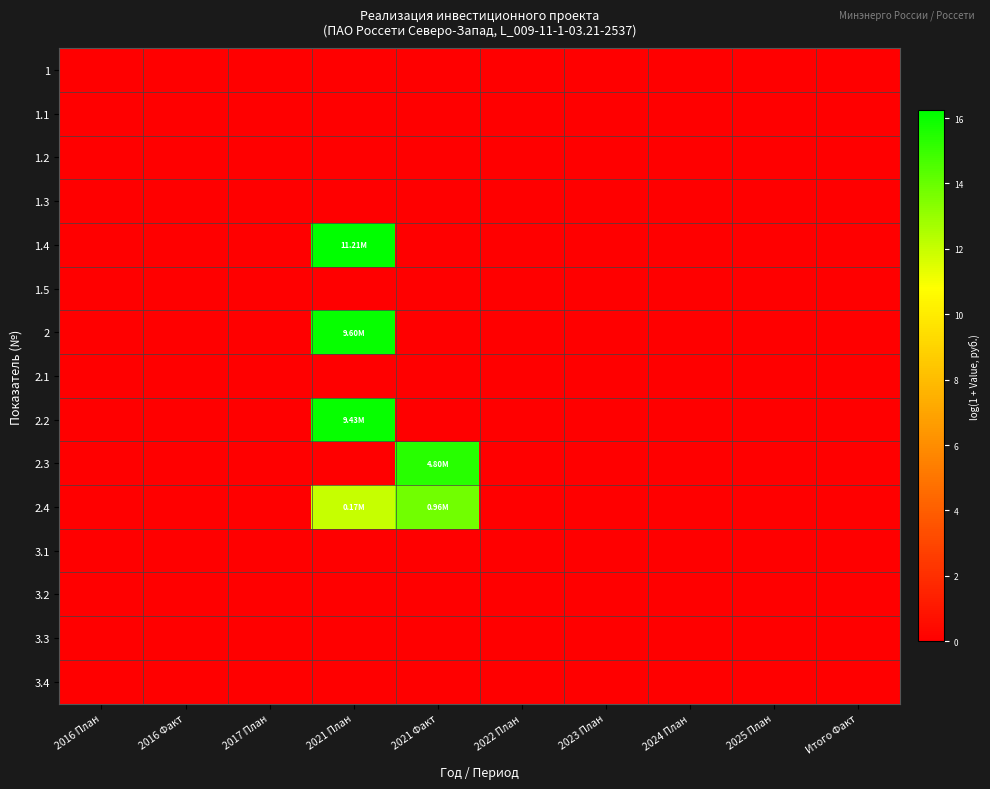

At 2024 План, list the series in order from smallest to largest.

1, 1.1, 1.2, 1.3, 1.4, 1.5, 2, 2.1, 2.2, 2.3, 2.4, 3.1, 3.2, 3.3, 3.4